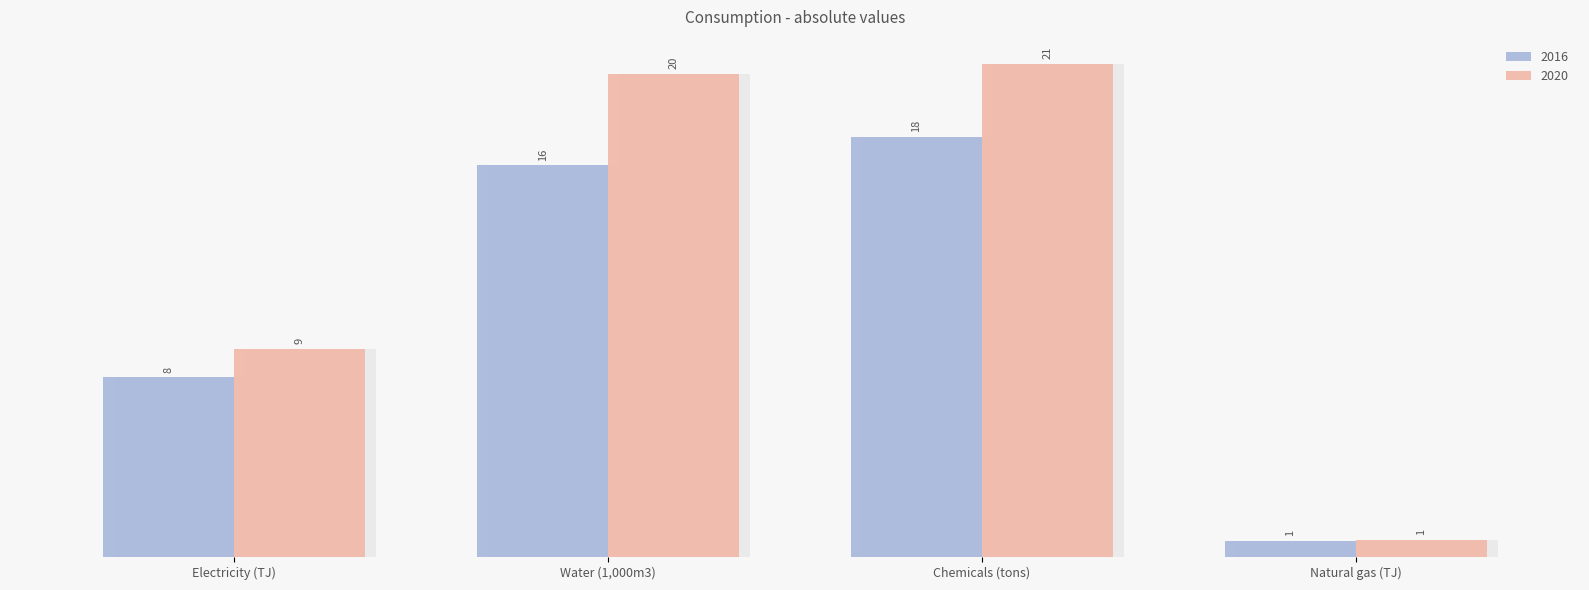

How many groups of bars are there?

4